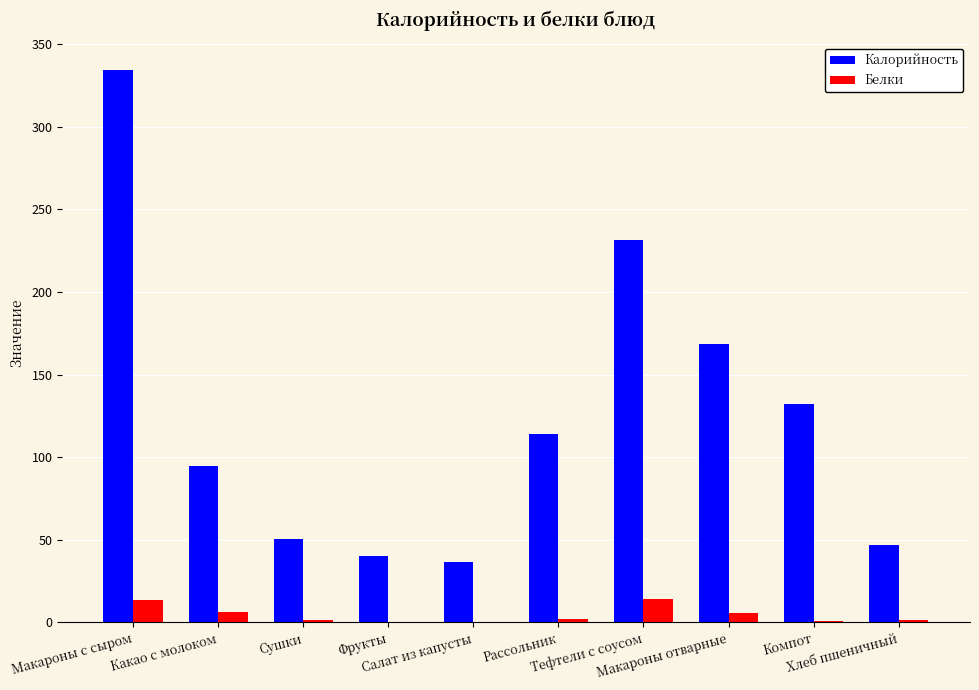

Which series has the largest total across all categories?

Калорийность